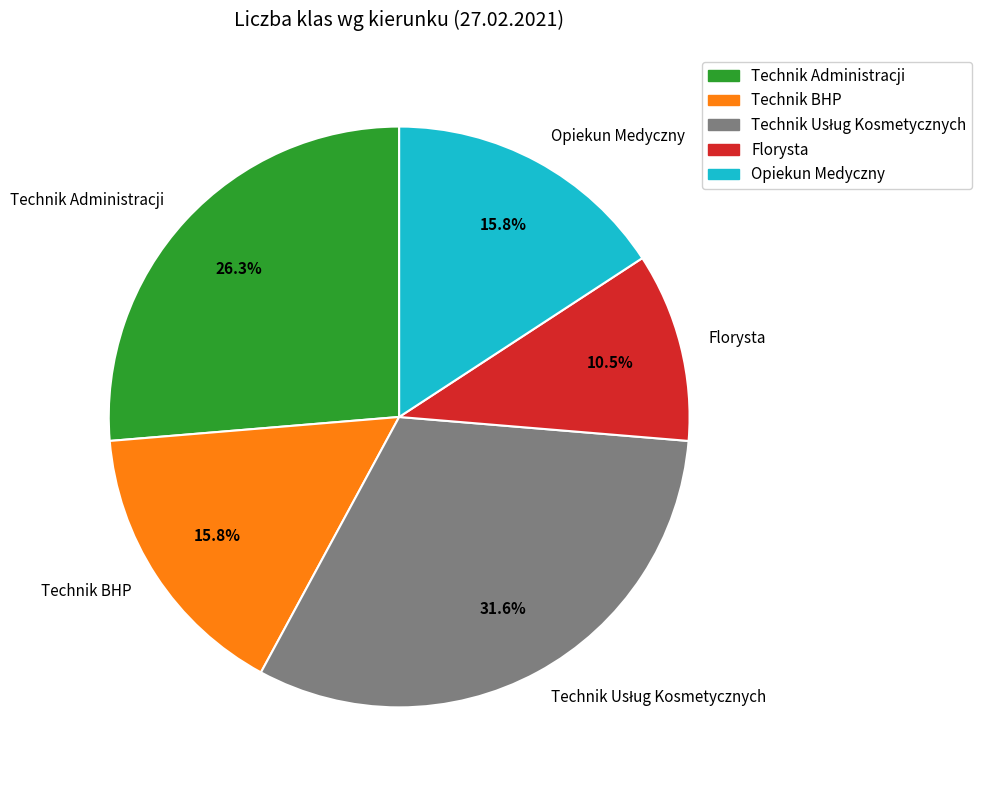

How many slices are in this pie chart?

5